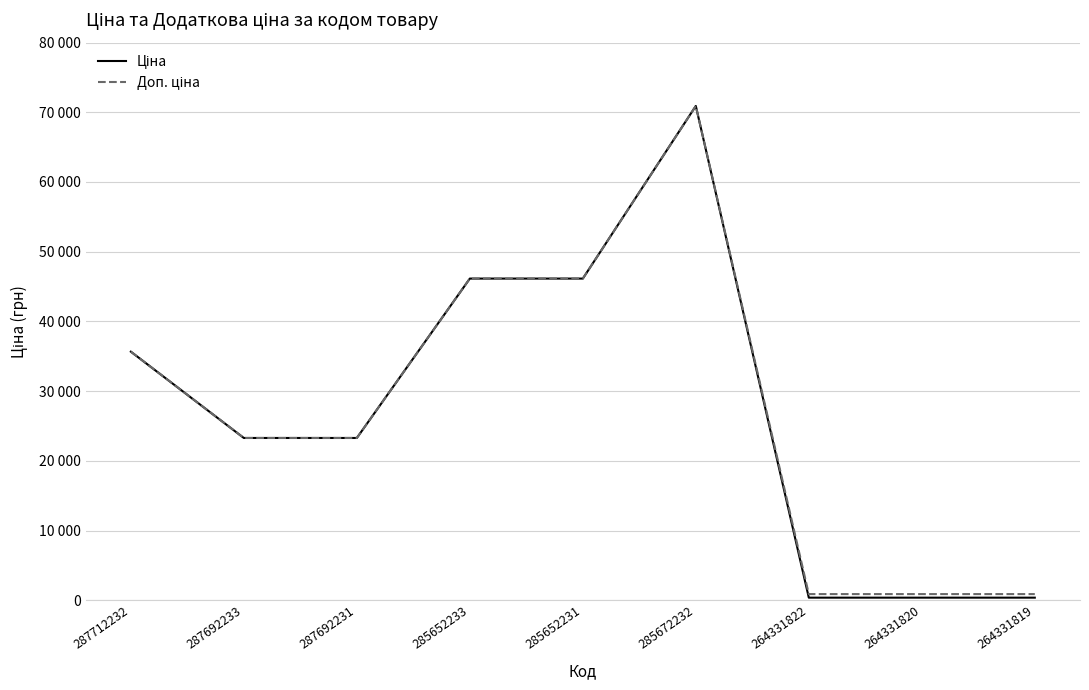

Is this an area chart (filled region under the line)?

No